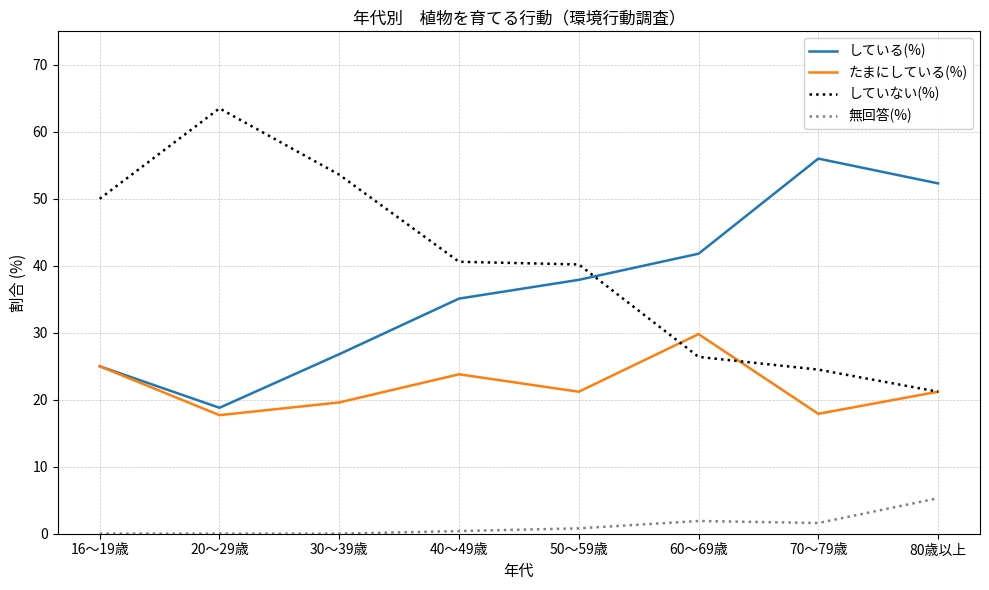

Rank the categories by している(%) value from lowest to highest.

20～29歳, 16～19歳, 30～39歳, 40～49歳, 50～59歳, 60～69歳, 80歳以上, 70～79歳